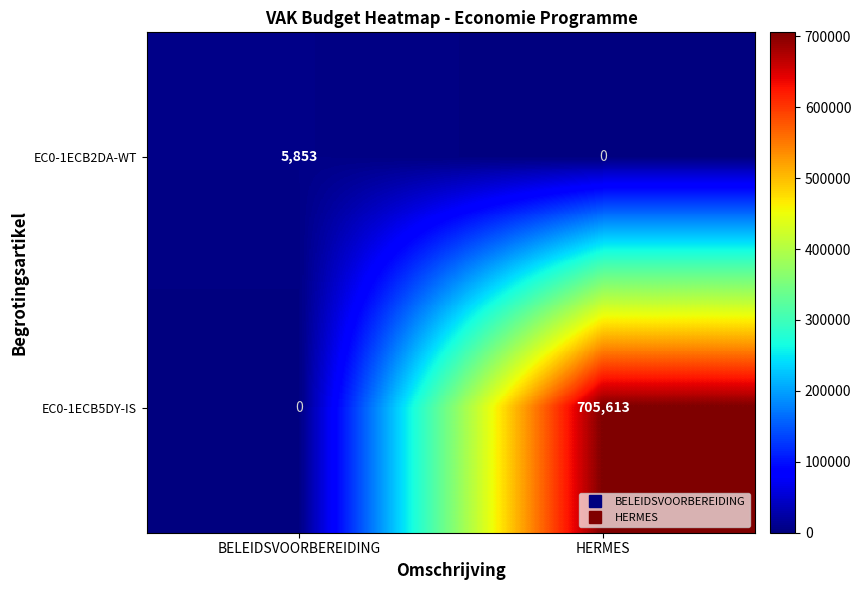

How many distinct data groups are displayed?

2